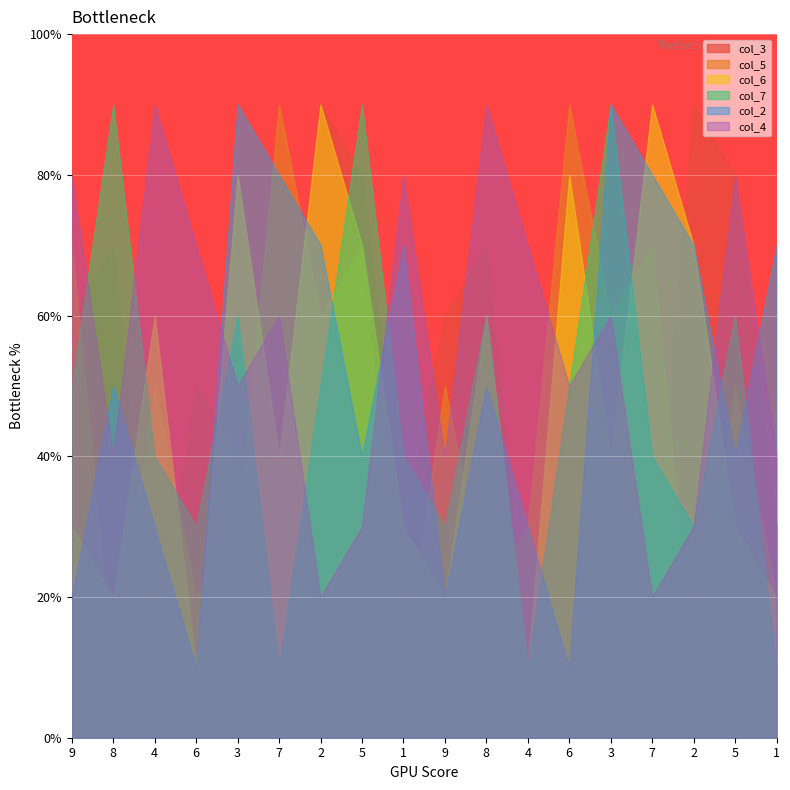

At which category does the chart reach its peak across all series?

2